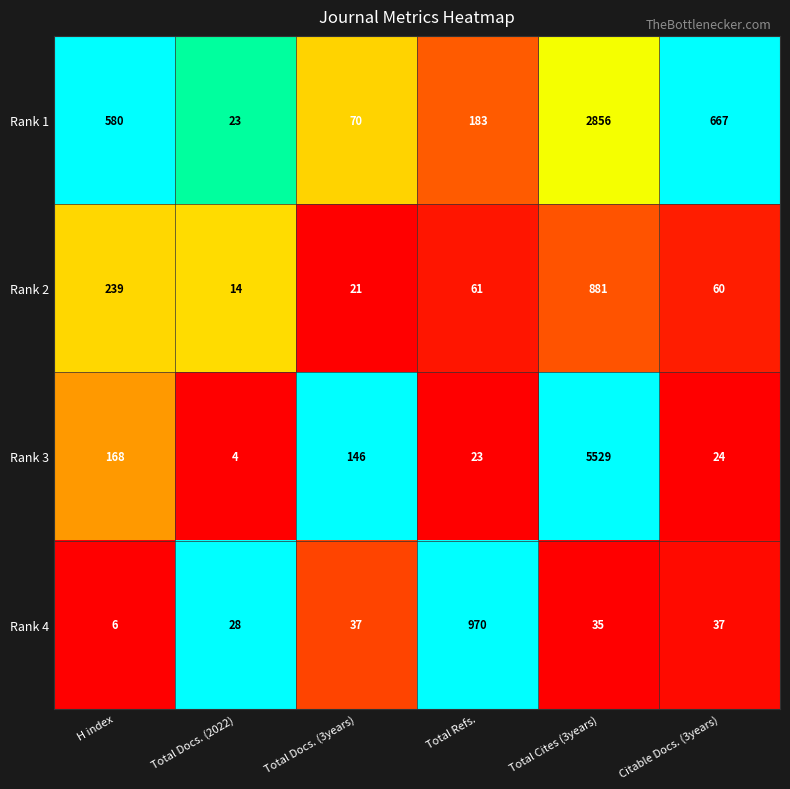

Between Total Cites (3years) and Citable Docs. (3years), which series saw the biggest shift?

Rank 3